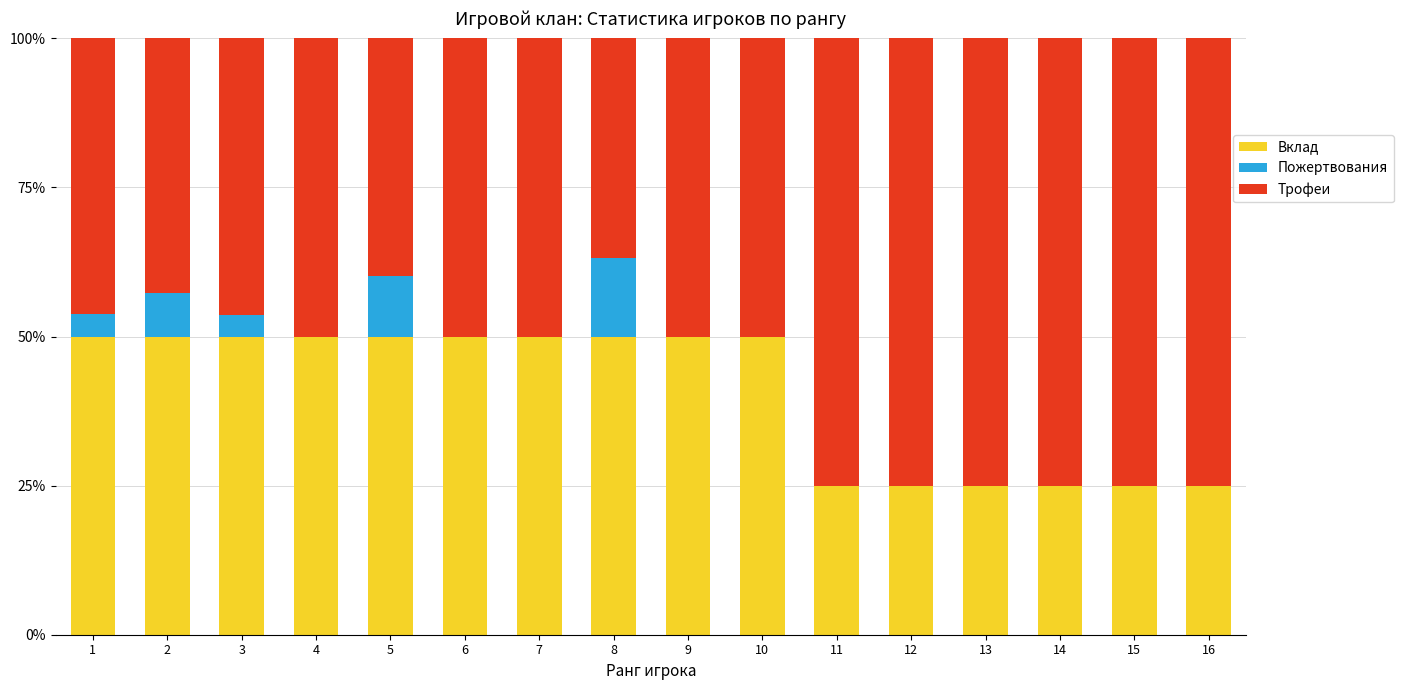

True or false: Вклад has a value of 25.0 at 15.

True